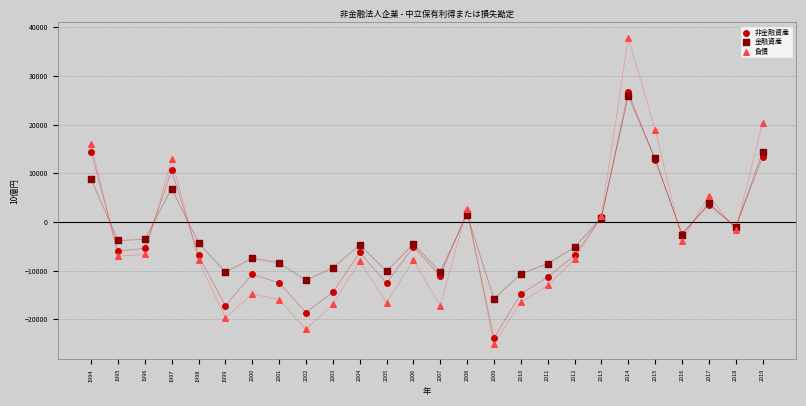

Which series contains the lowest Y value?

負債